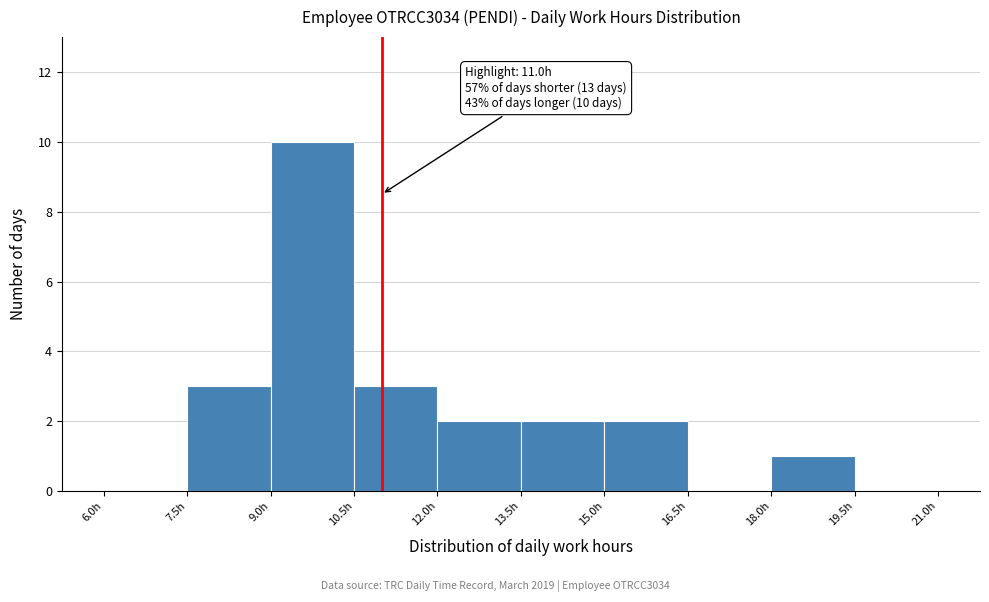

Over which range of the x-axis is the bar tallest?

9.0 to 10.5